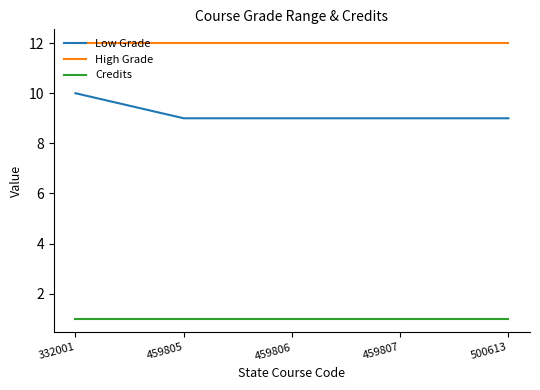

List the series in order of their peak value, highest first.

High Grade, Low Grade, Credits